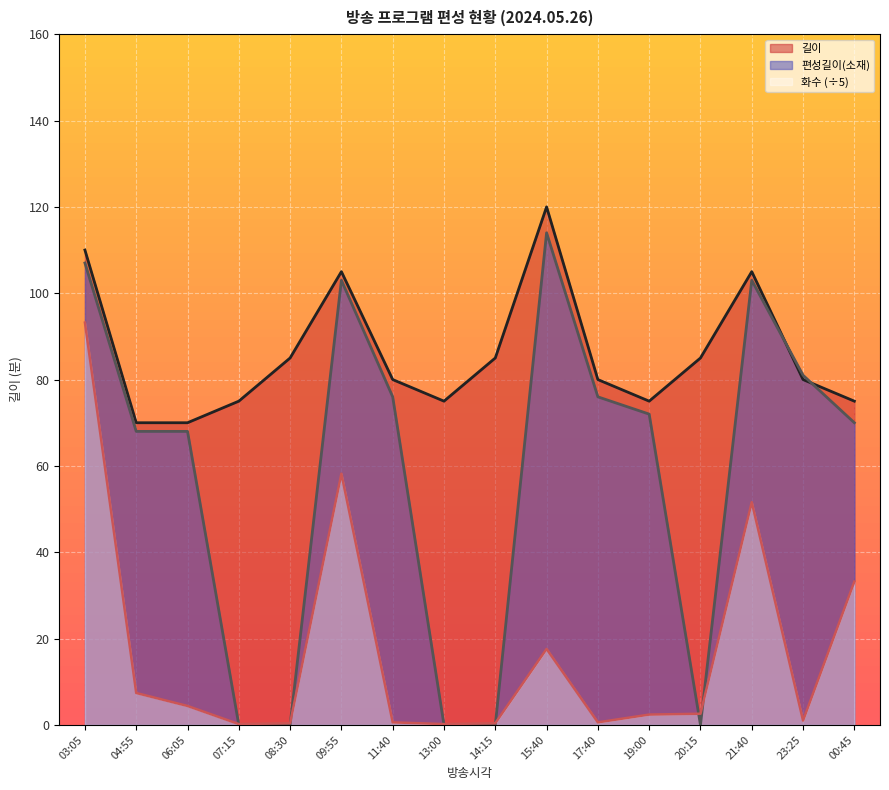

Which series changed the most between 08:30 and 11:40?

편성길이(소재)